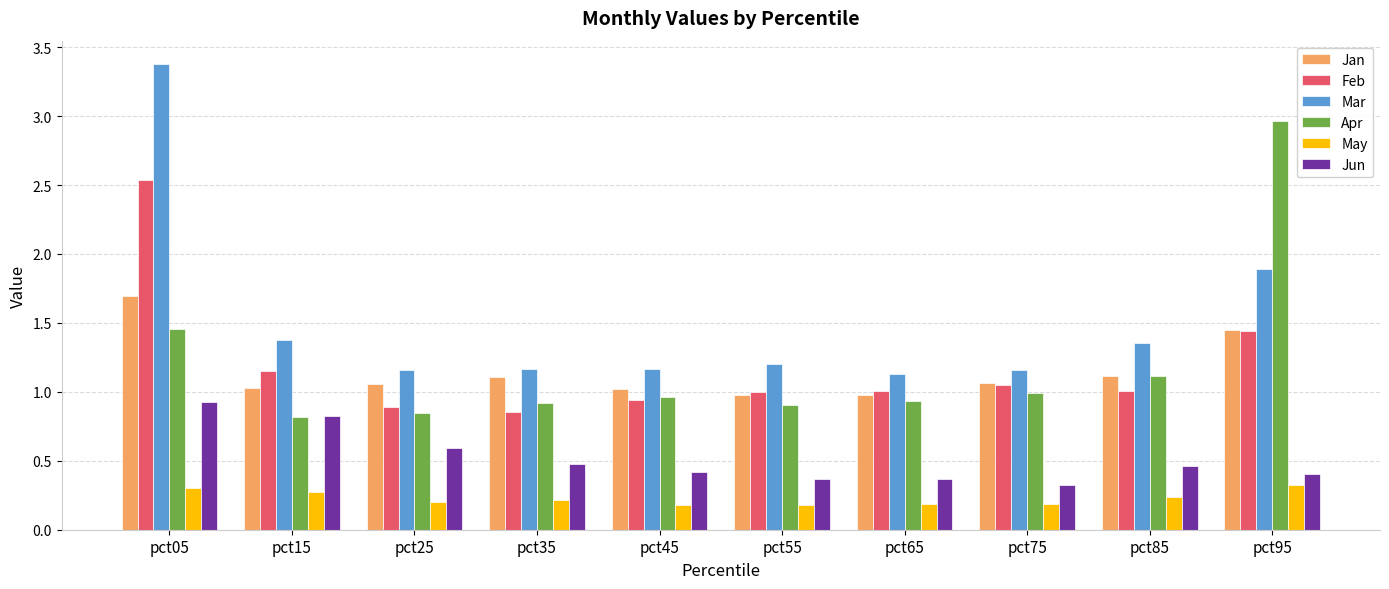

True or false: Feb has a value of 0.2 at pct35.

False